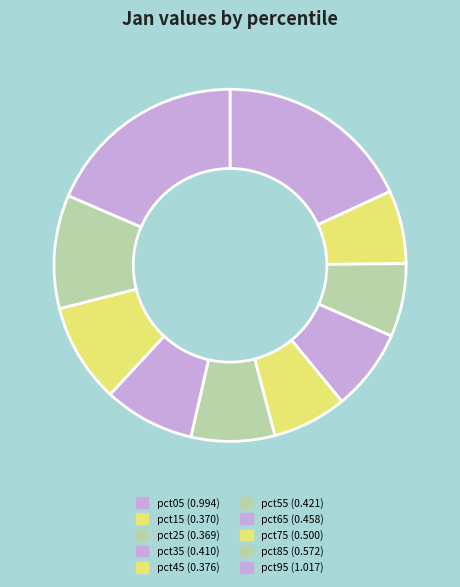

To the nearest percent, what is the difference between the pct35 and pct45 slice percentages?

1%